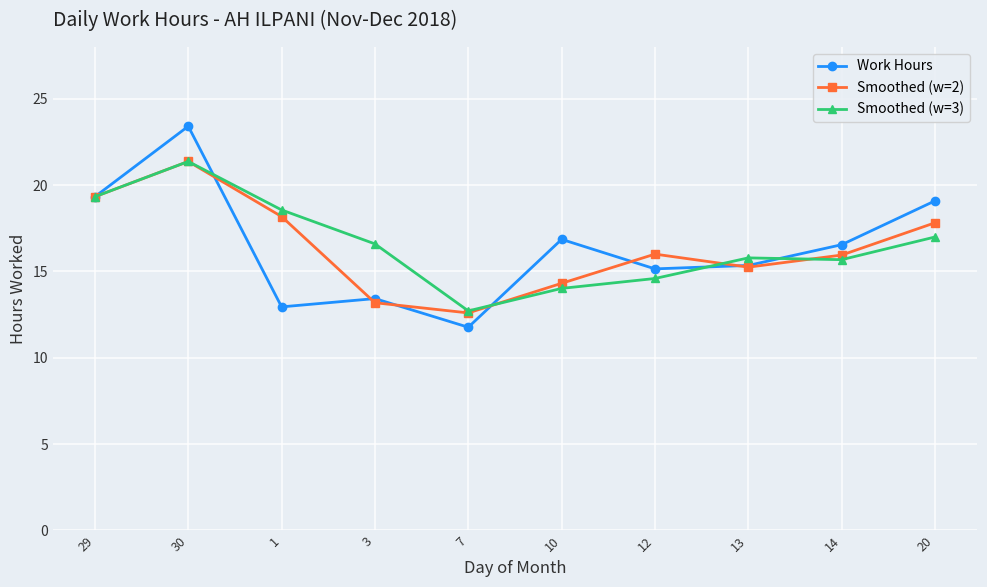

What is the spread (max minus min) of values at 12?

1.4